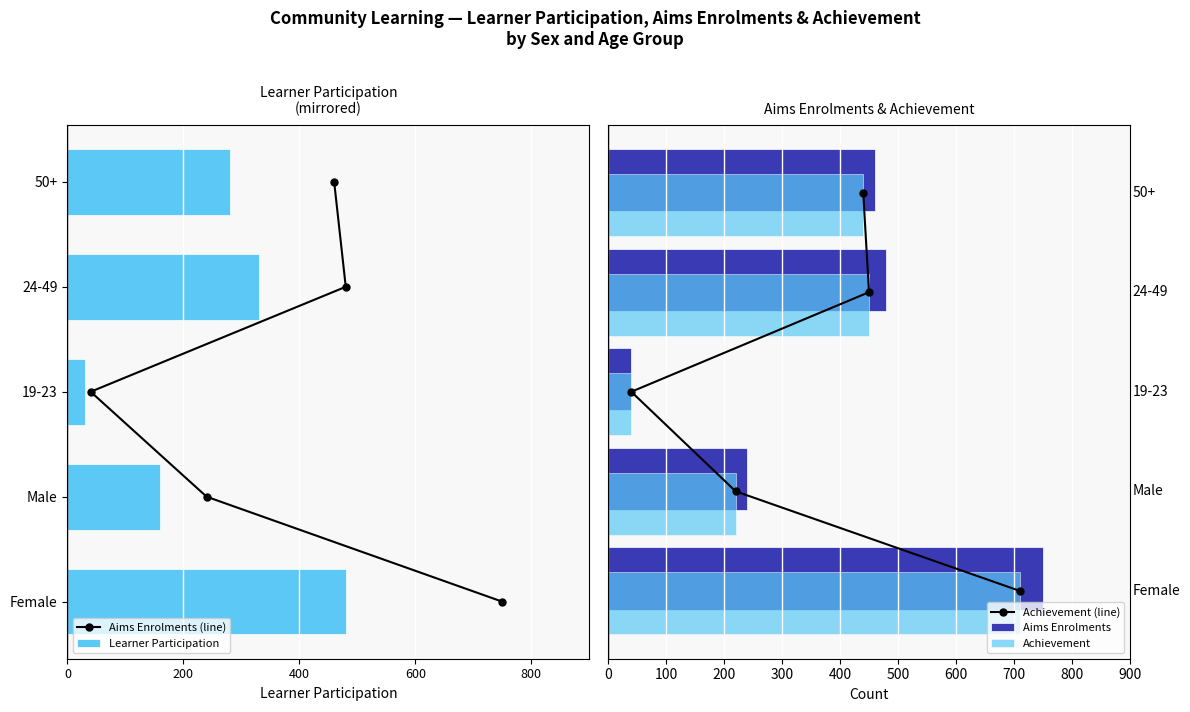

How many groups of bars are there?

5